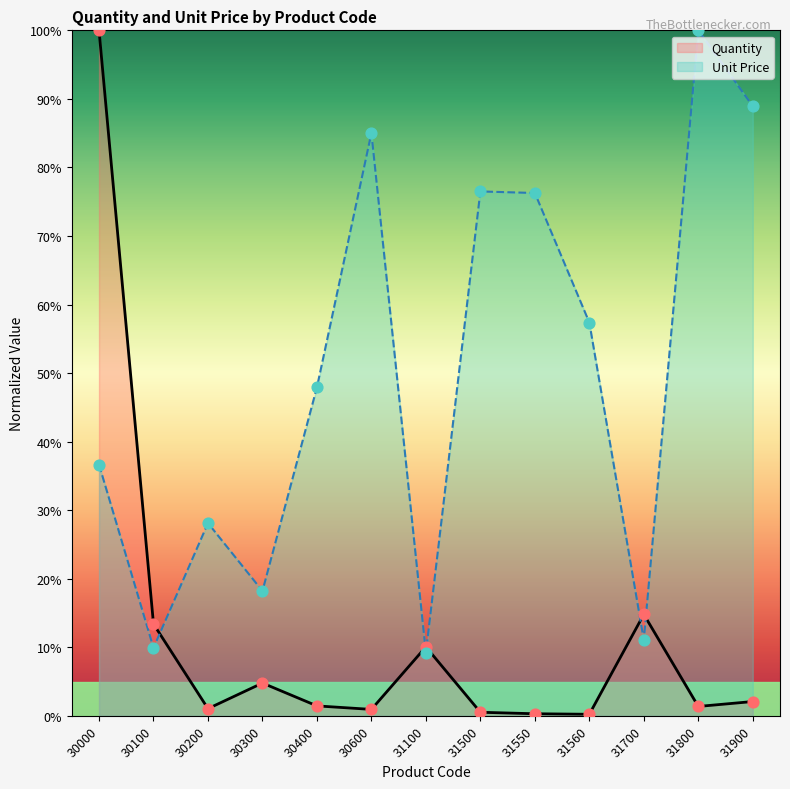

Which series has the largest total across all categories?

Unit Price